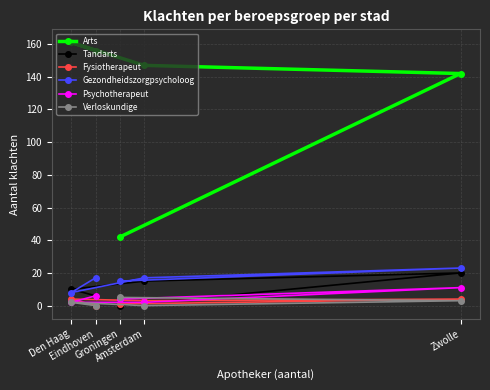

Where is the first local maximum for Arts?

Den Haag